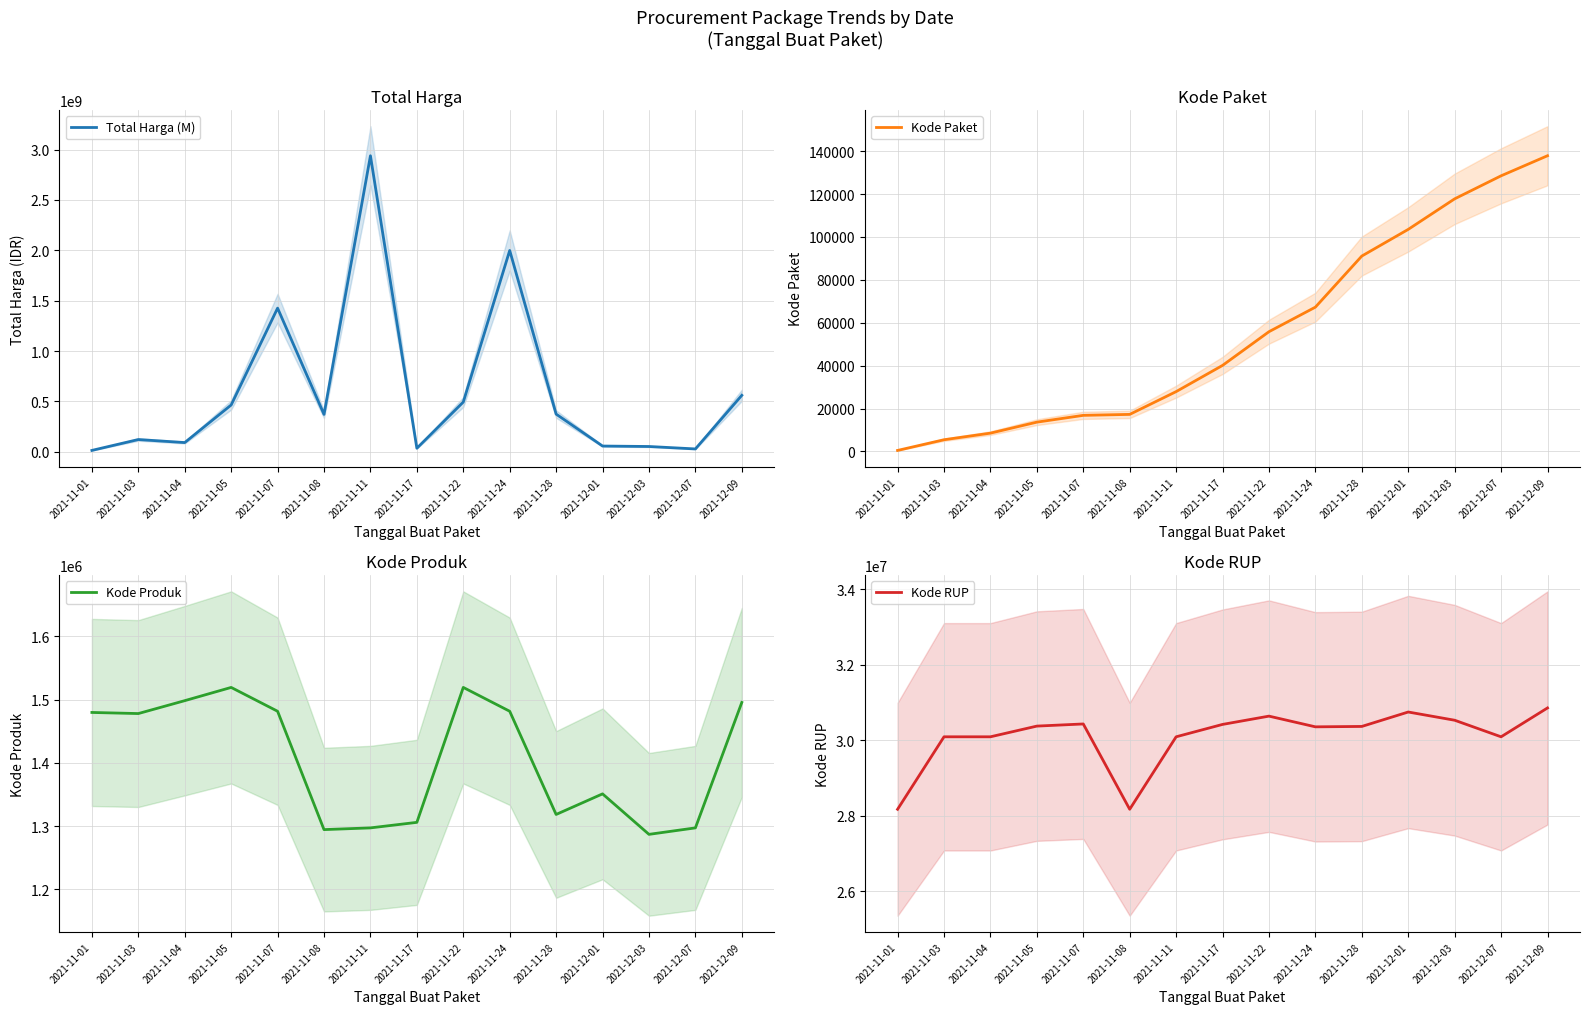

What is the sum of all Kode Produk values?

21103650